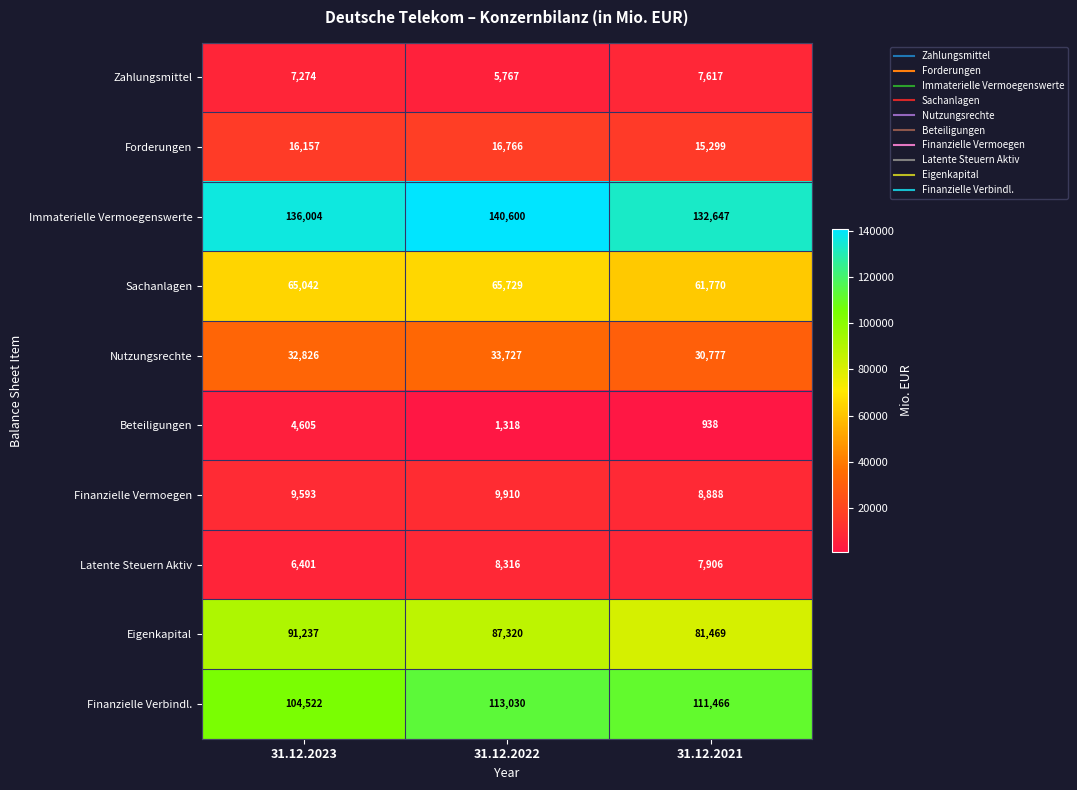

At 31.12.2022, list the series in order from largest to smallest.

Immaterielle Vermoegenswerte, Finanzielle Verbindl., Eigenkapital, Sachanlagen, Nutzungsrechte, Forderungen, Finanzielle Vermoegen, Latente Steuern Aktiv, Zahlungsmittel, Beteiligungen